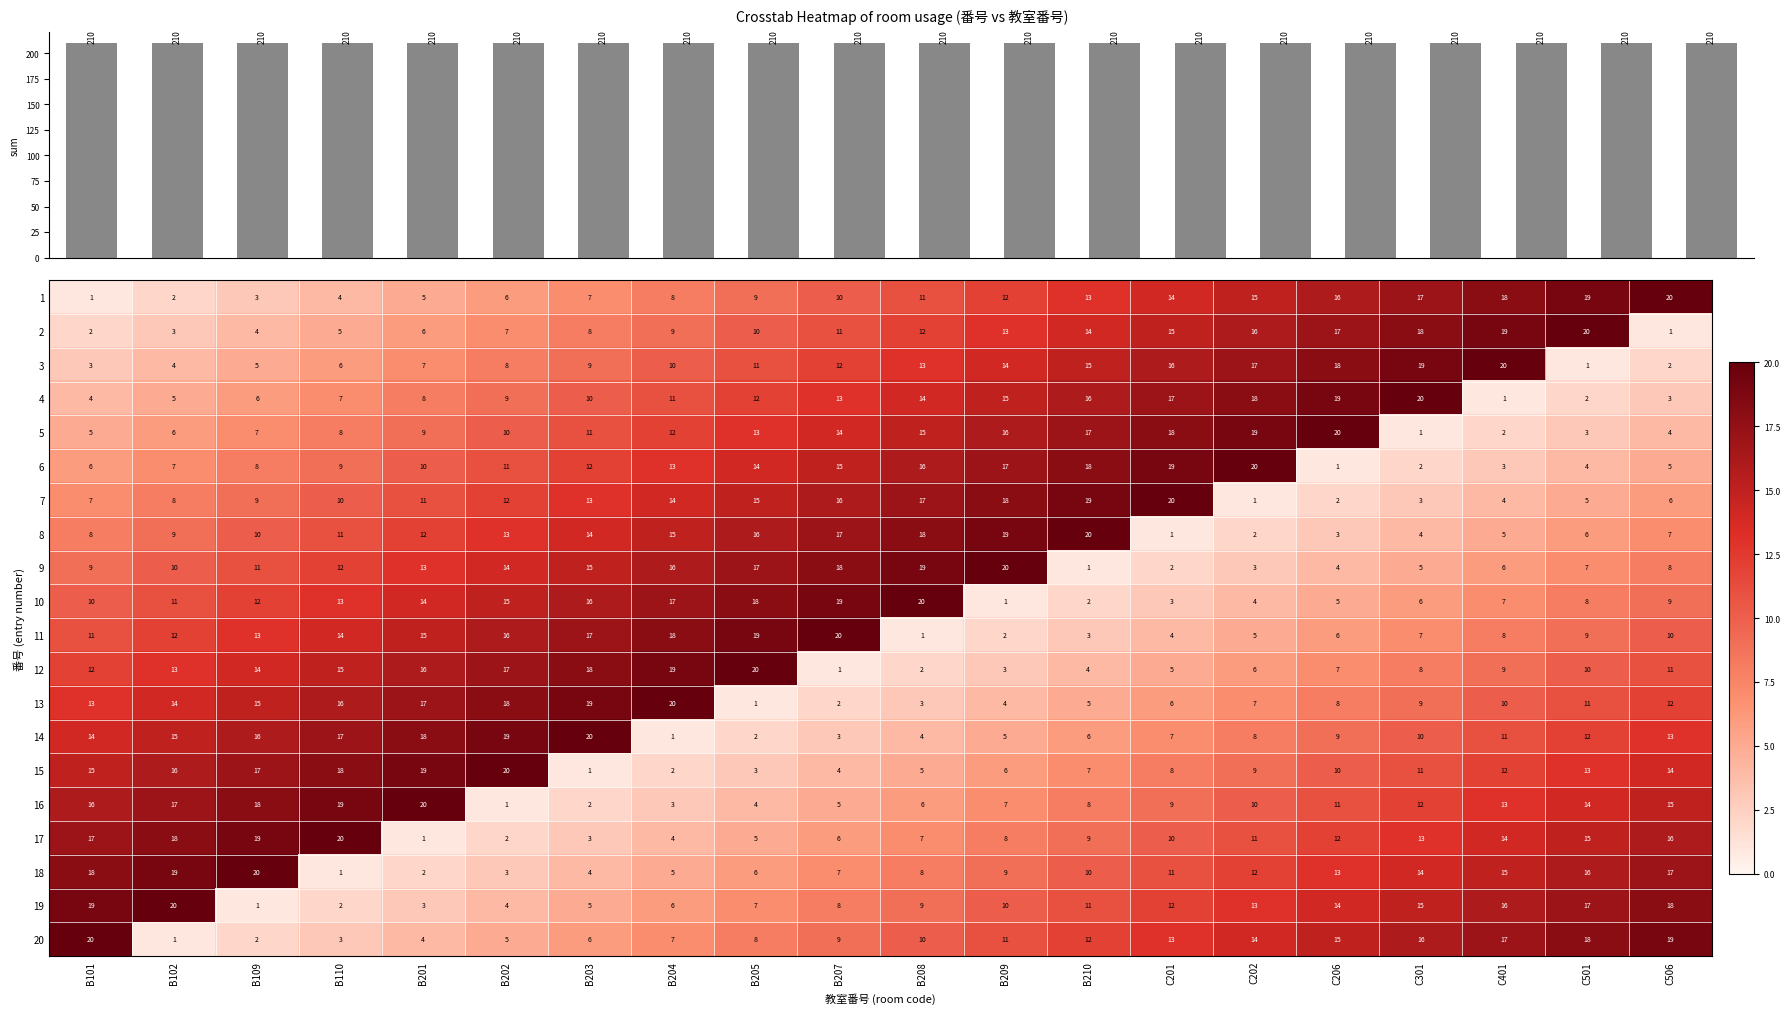

Where is 4 nearest to the value 10?

B203